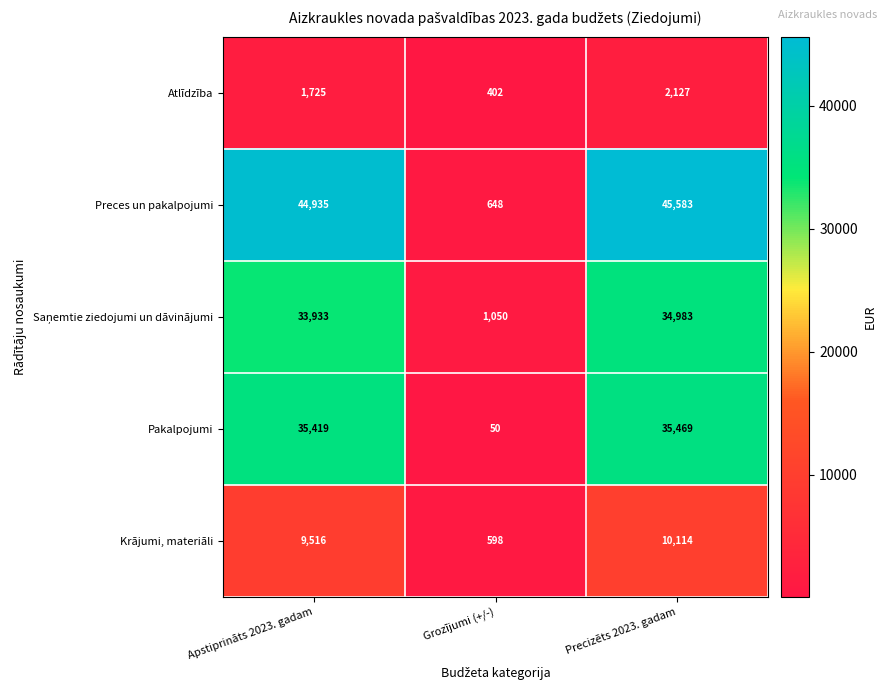

What is the average value of the Preces un pakalpojumi series?

30389